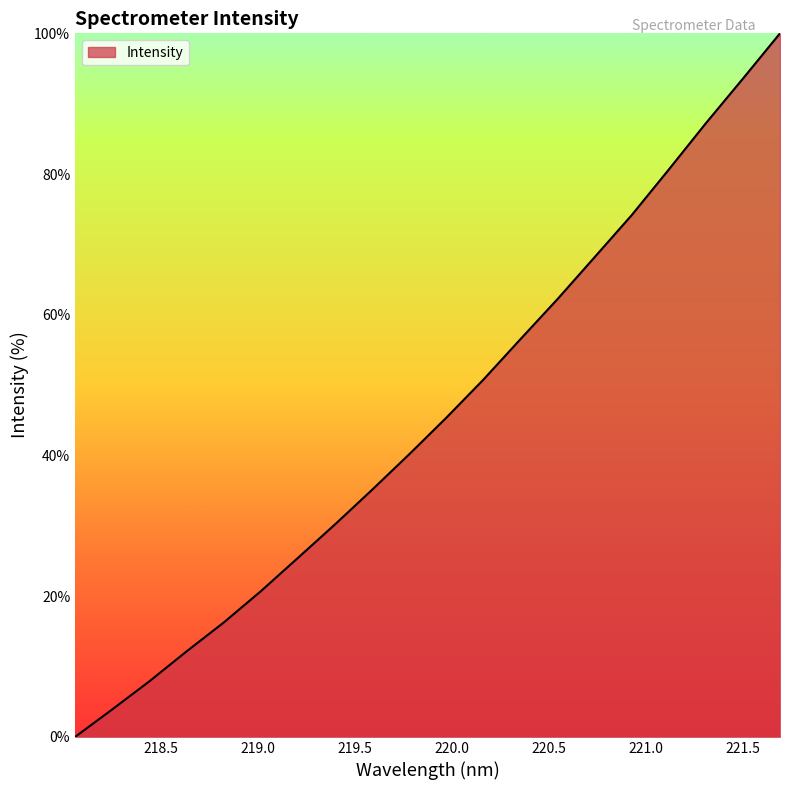

What is the difference between the maximum and minimum values?

100.0